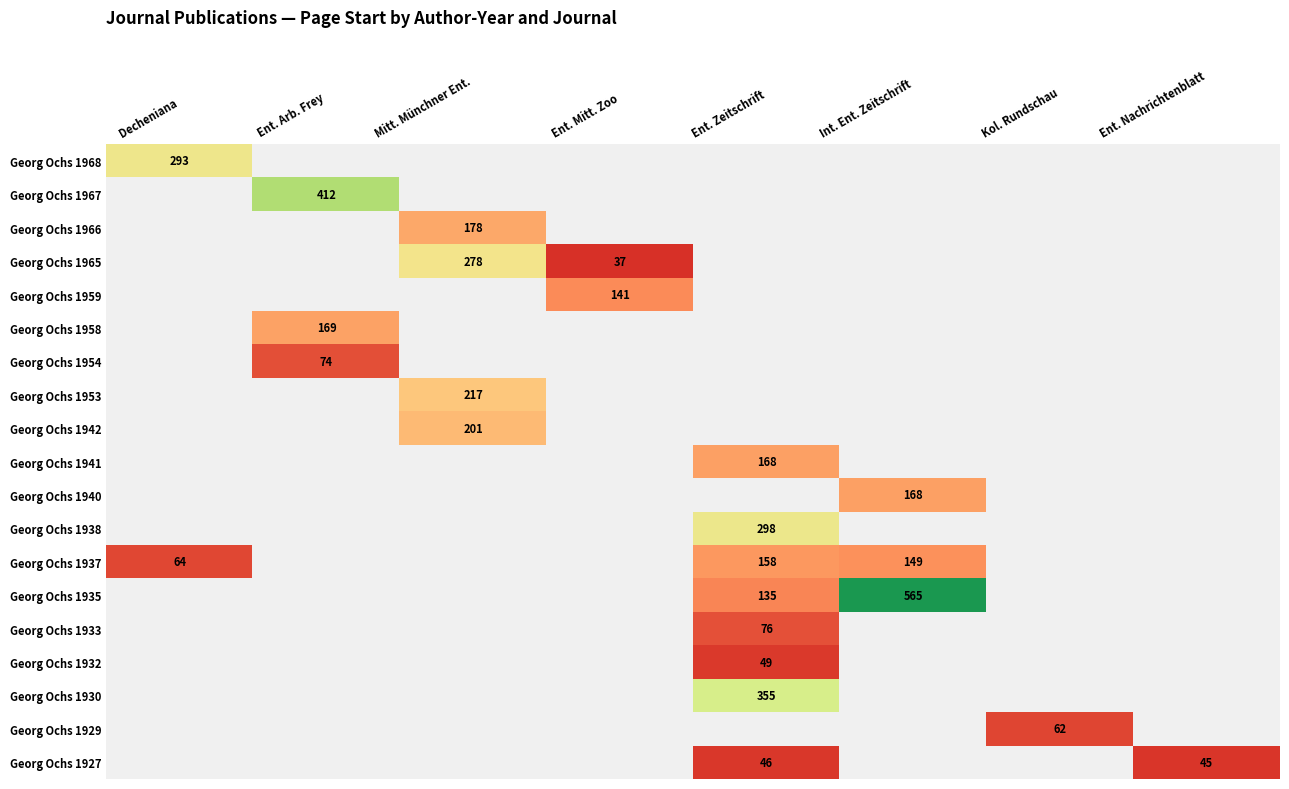

Is it true that Georg Ochs 1933 equals 76 at Ent. Zeitschrift?

True